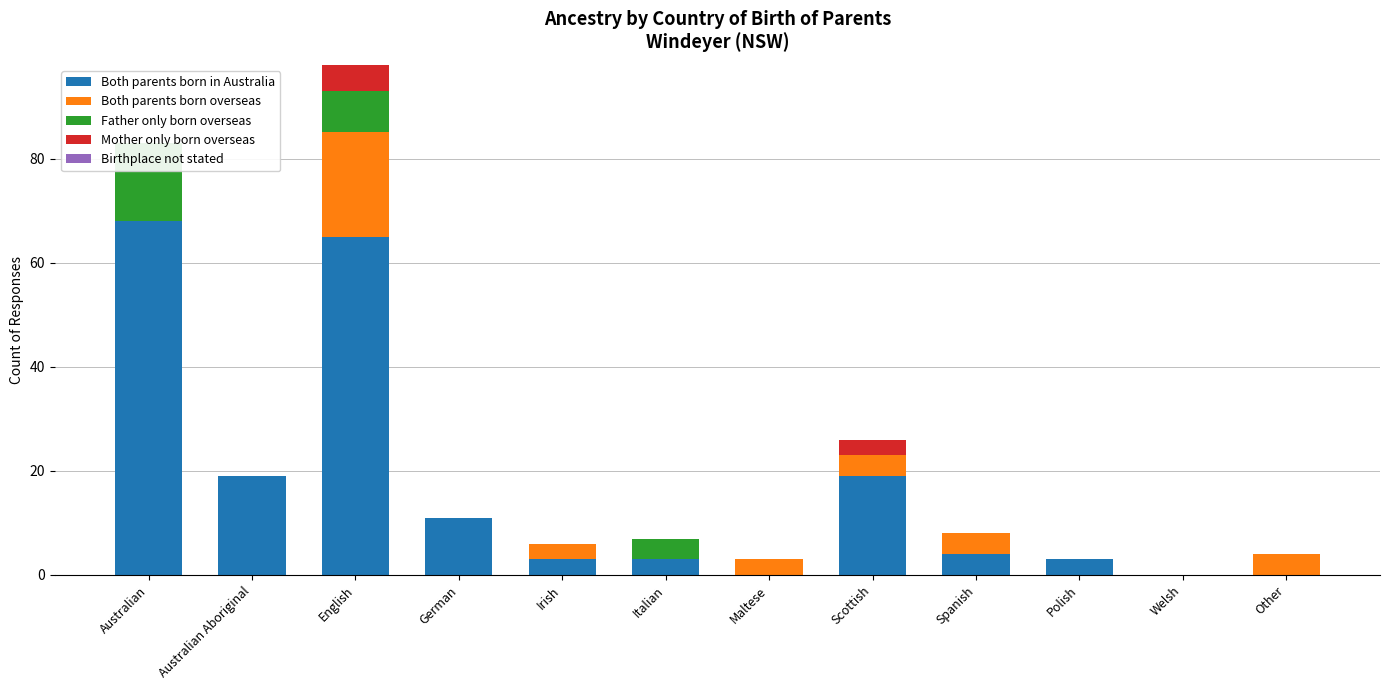

Reading left to right, transcribe all the data shown in this chart.

Both parents born in Australia: Australian=68	Australian Aboriginal=19	English=65	German=11	Irish=3	Italian=3	Maltese=0	Scottish=19	Spanish=4	Polish=3	Welsh=0	Other=0
Both parents born overseas: Australian=0	Australian Aboriginal=0	English=20	German=0	Irish=3	Italian=0	Maltese=3	Scottish=4	Spanish=4	Polish=0	Welsh=0	Other=4
Father only born overseas: Australian=15	Australian Aboriginal=0	English=8	German=0	Irish=0	Italian=4	Maltese=0	Scottish=0	Spanish=0	Polish=0	Welsh=0	Other=0
Mother only born overseas: Australian=0	Australian Aboriginal=0	English=5	German=0	Irish=0	Italian=0	Maltese=0	Scottish=3	Spanish=0	Polish=0	Welsh=0	Other=0
Birthplace not stated: Australian=0	Australian Aboriginal=0	English=0	German=0	Irish=0	Italian=0	Maltese=0	Scottish=0	Spanish=0	Polish=0	Welsh=0	Other=0